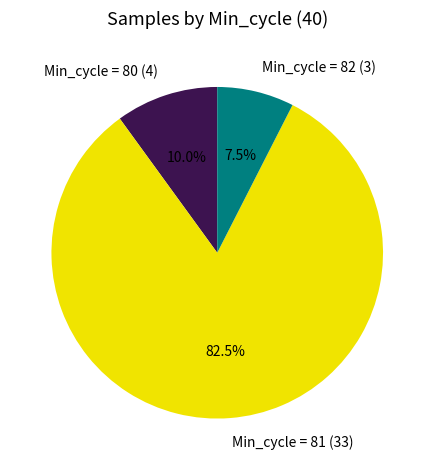

Does any single category account for the majority?

Yes